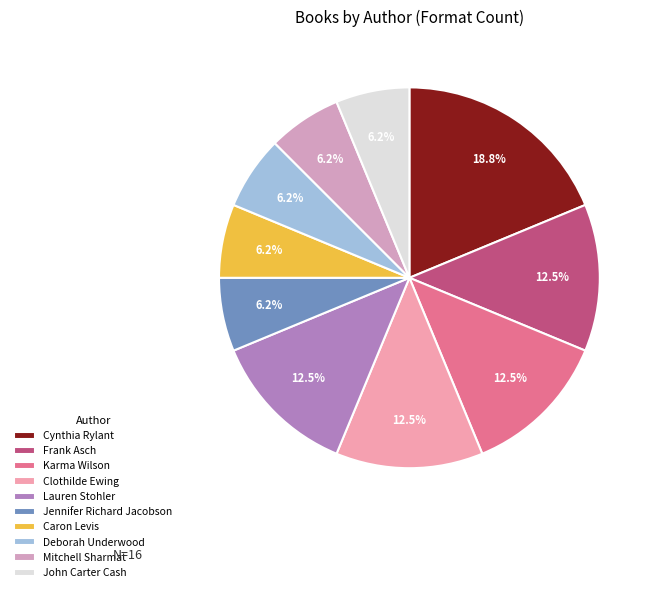

How many segments does this pie chart have?

10